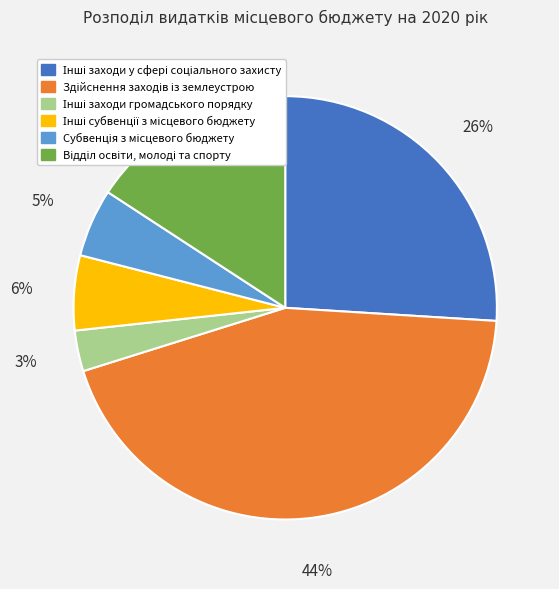

To the nearest percent, what is the difference between the largest and smallest slice percentages?

41%